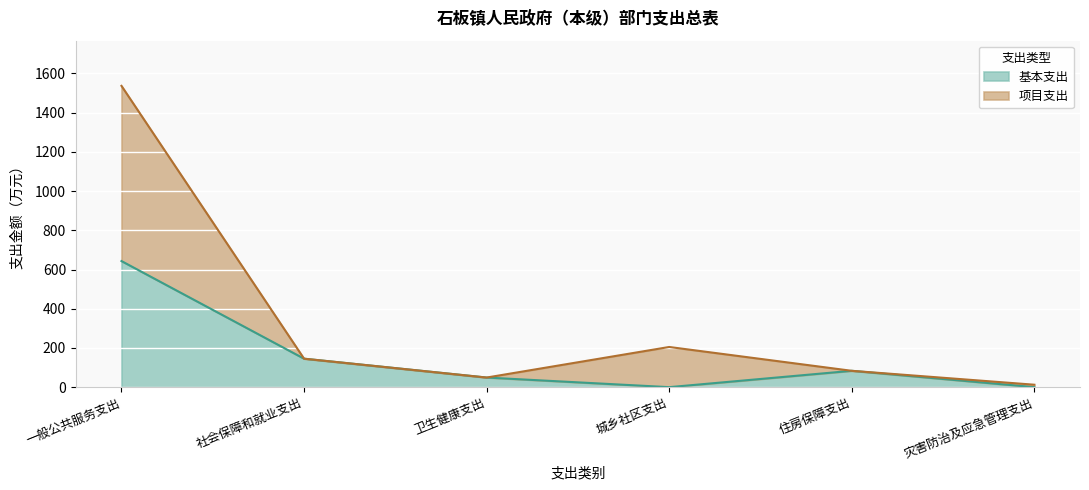

How many data points in 项目支出 are less than 145?

3